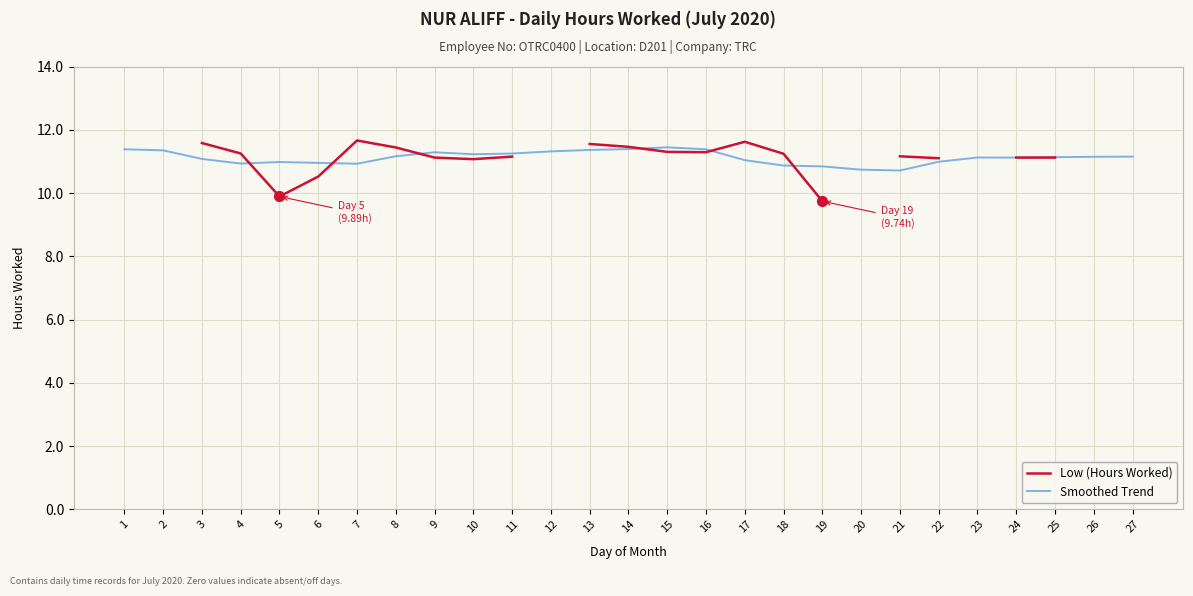

At which category is the sum across all series the highest?

13